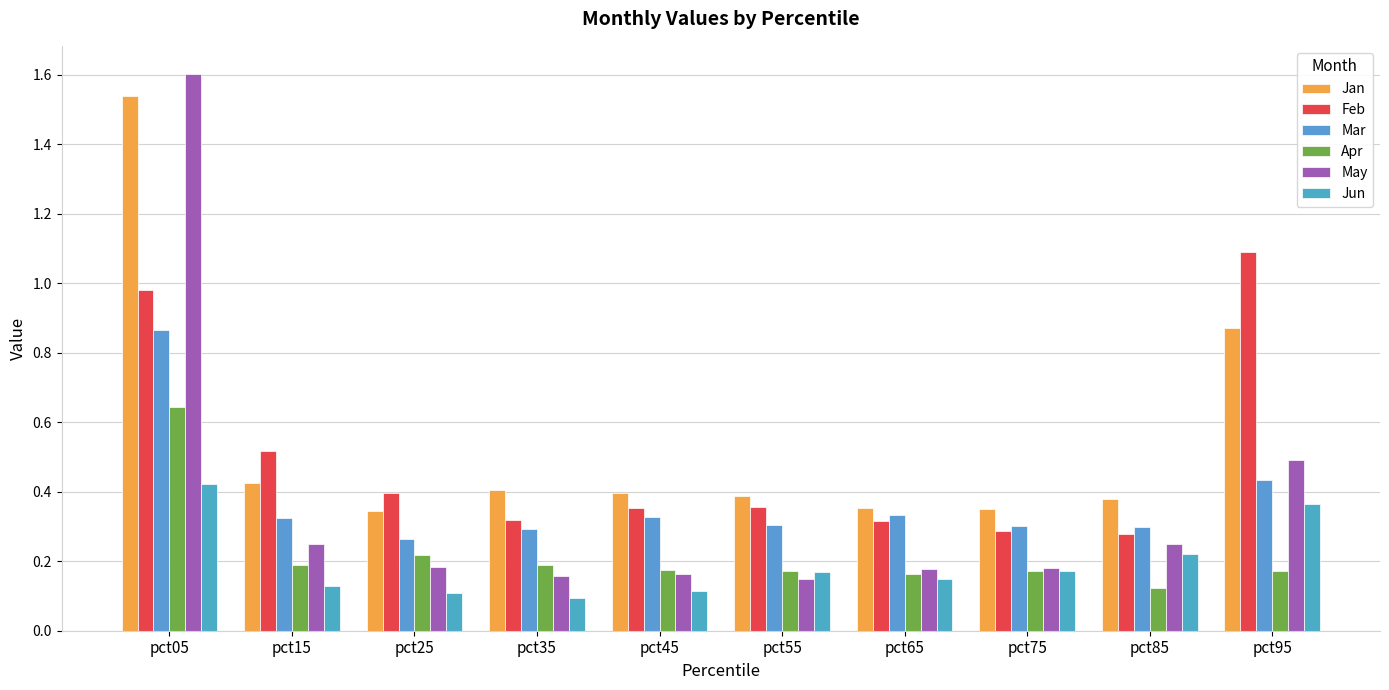

Between pct55 and pct45, which is larger?

pct45